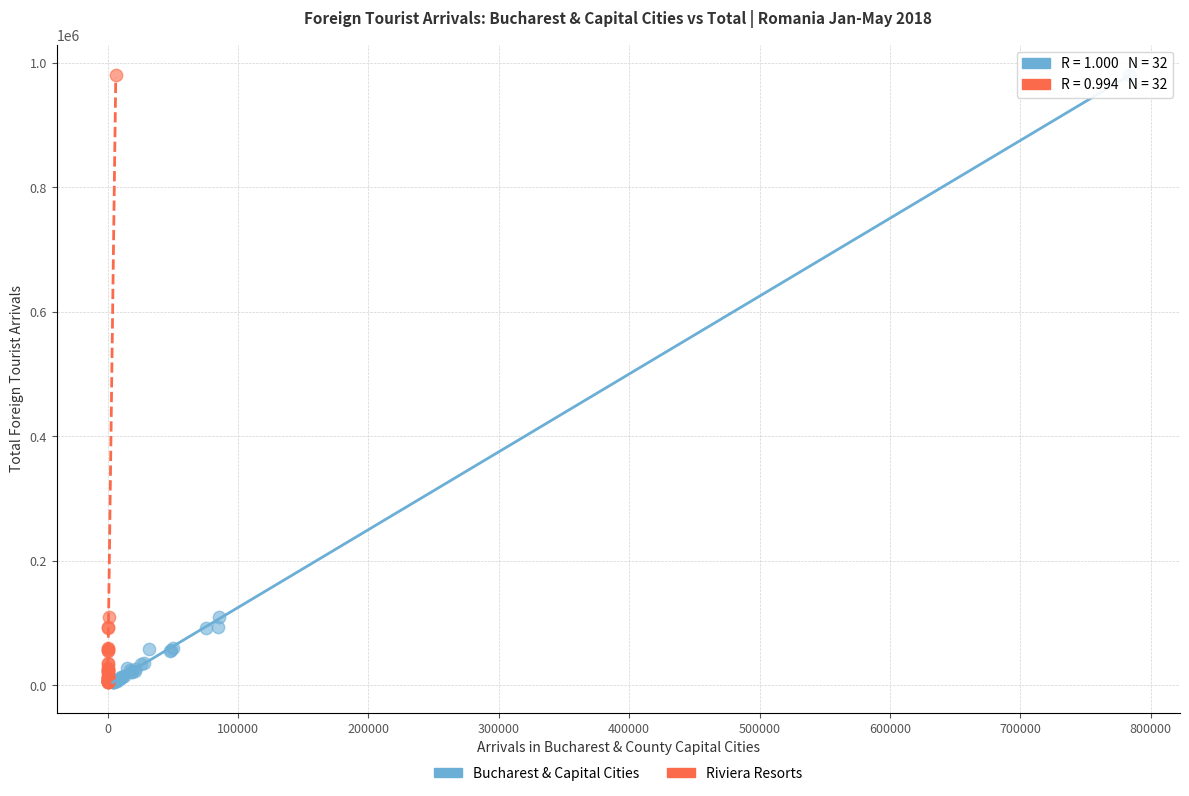

What are all the series names shown in the legend?

Bucharest & Capital Cities, Riviera Resorts